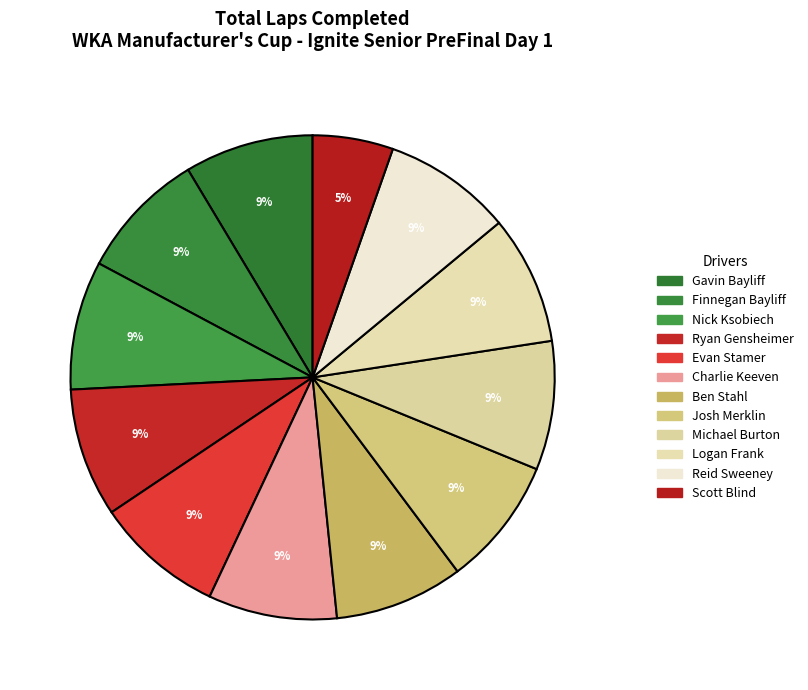

Rank the categories by value from lowest to highest.

Scott Blind, Gavin Bayliff, Finnegan Bayliff, Nick Ksobiech, Ryan Gensheimer, Evan Stamer, Charlie Keeven, Ben Stahl, Josh Merklin, Michael Burton, Logan Frank, Reid Sweeney